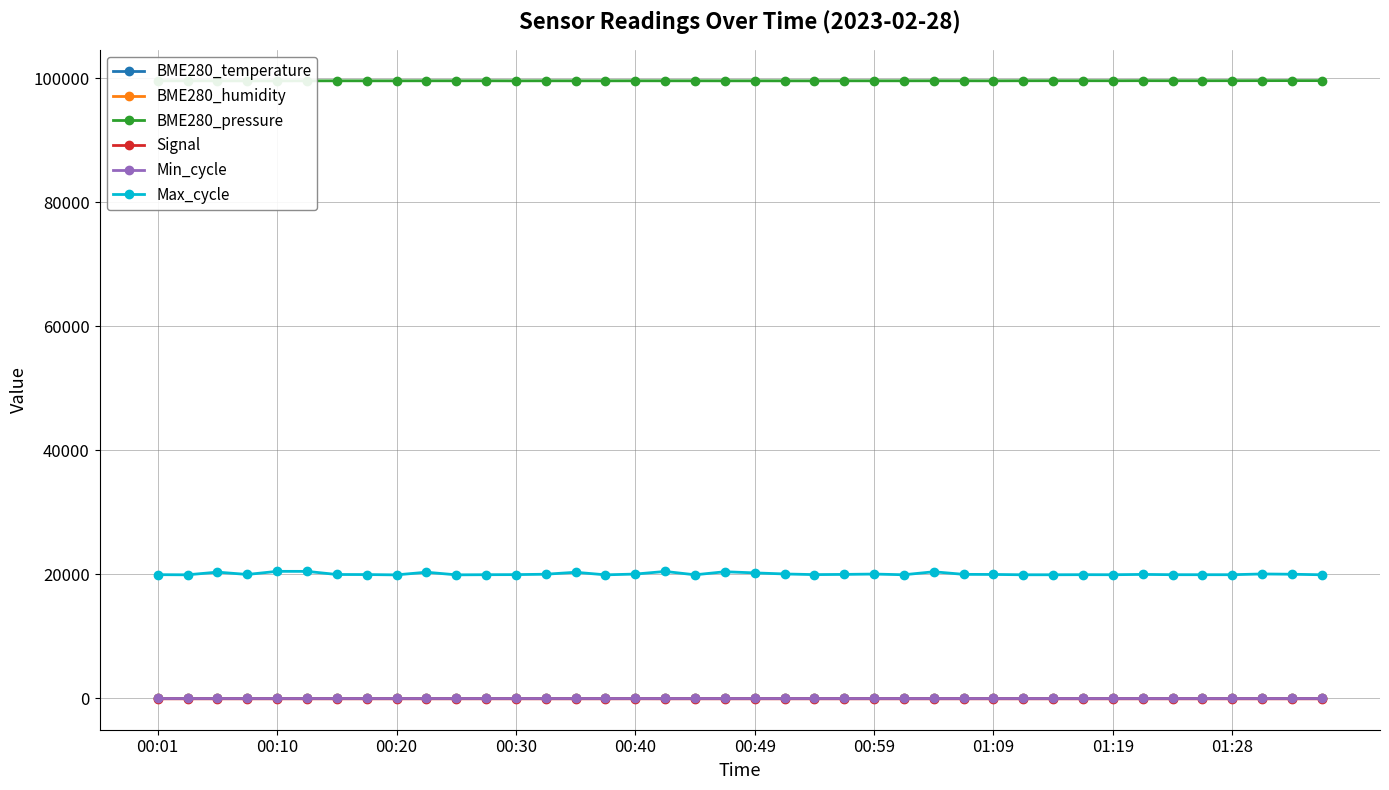

True or false: Min_cycle and Max_cycle cross at least once.

False